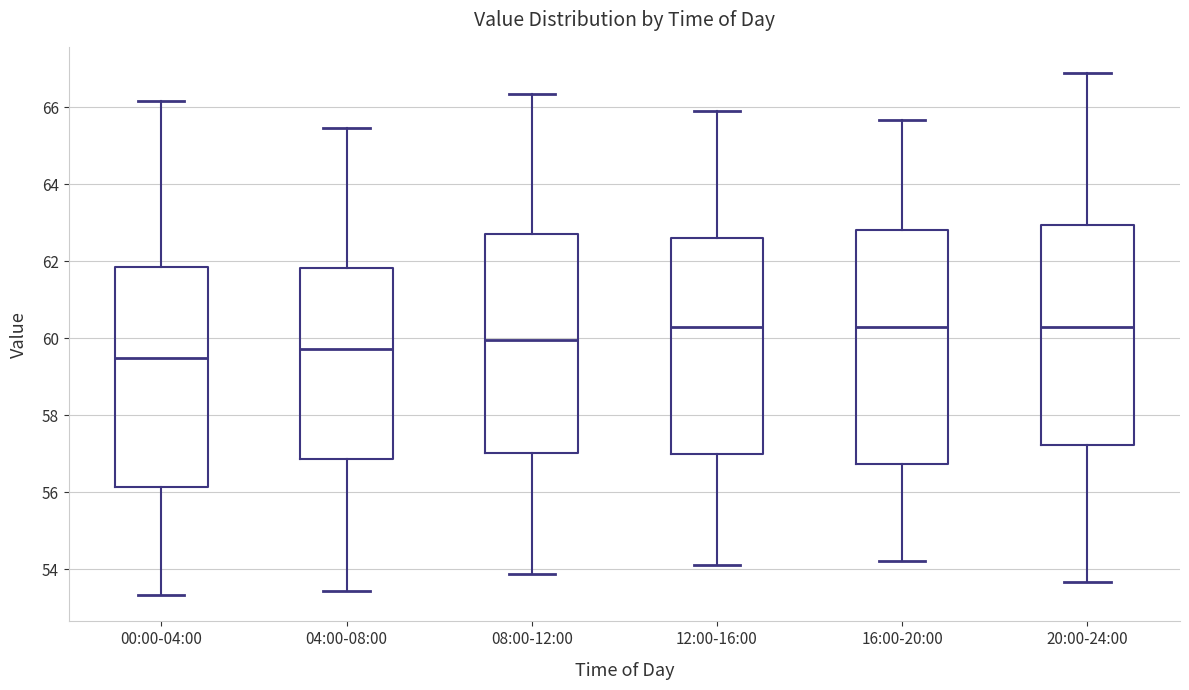

Which box is the tallest, from its lower edge to its upper edge?

16:00-20:00